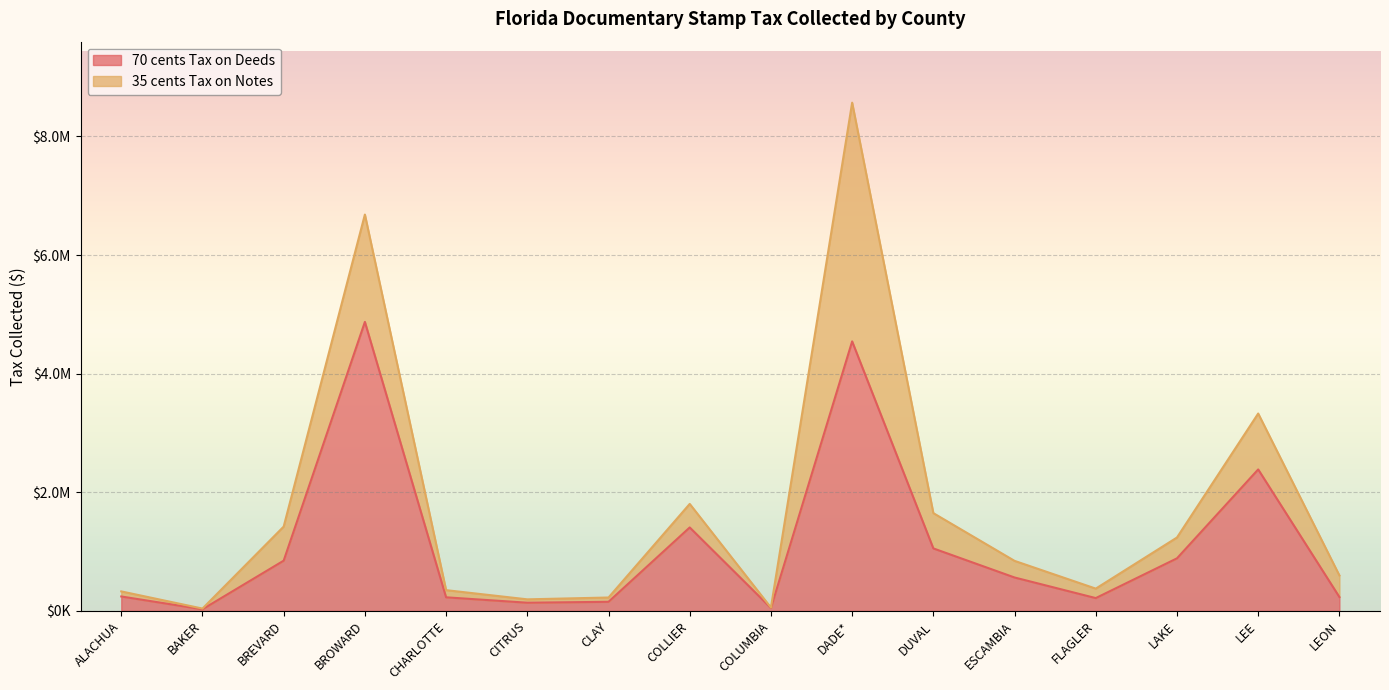

At which category does the data reach its first local valley?

BAKER